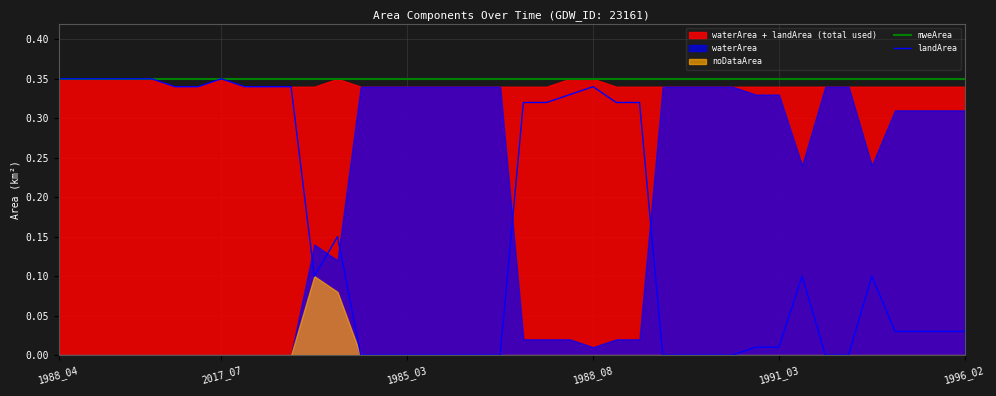

True or false: mweArea and landArea cross at least once.

False